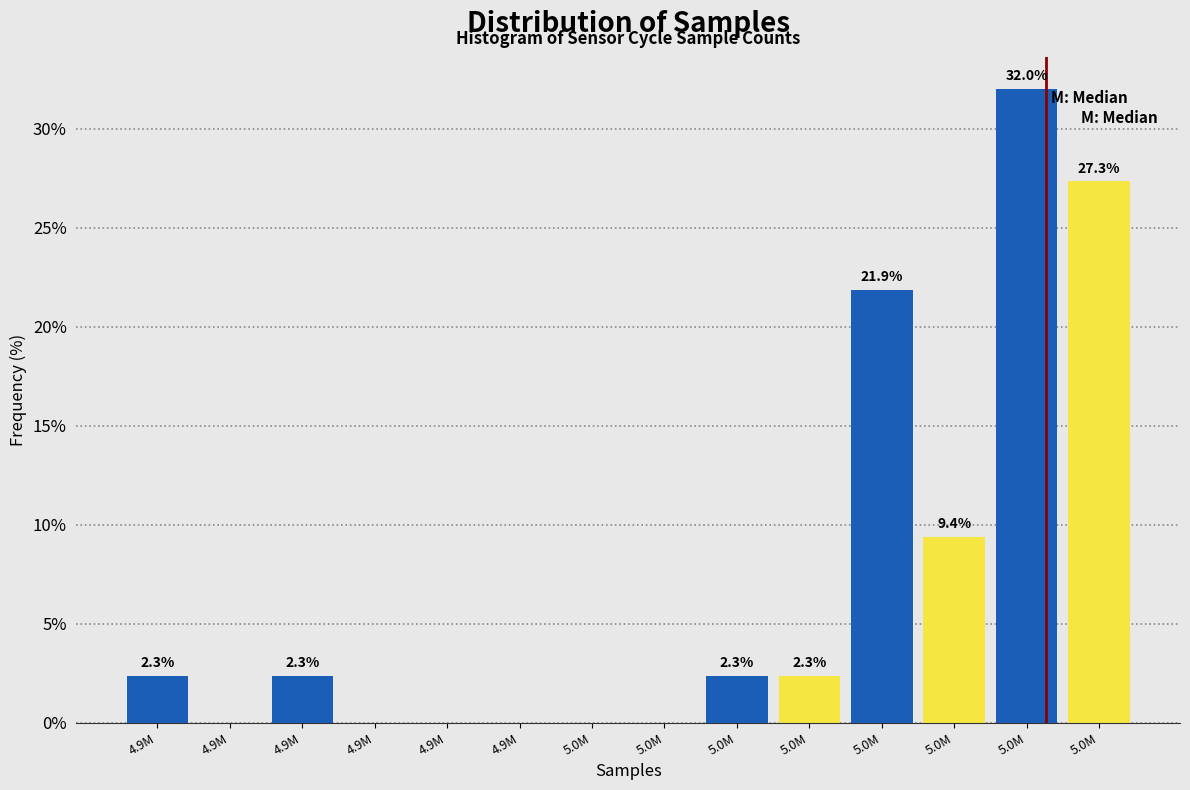

Count the number of categories in the chart.

14